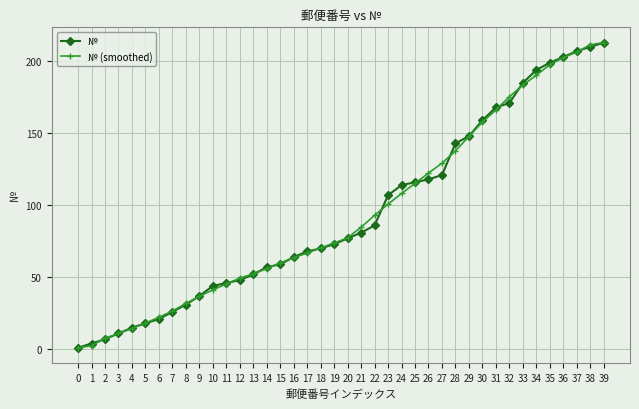

How many distinct data groups are displayed?

2